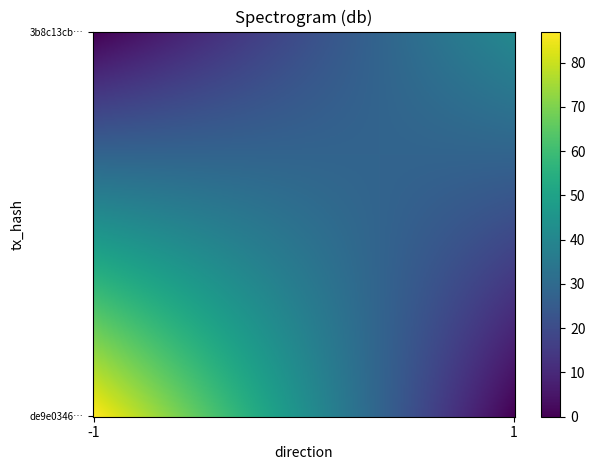

How many negative values does the de9e0346e691240cfd48095b8e486a7965a6586 series have?

1